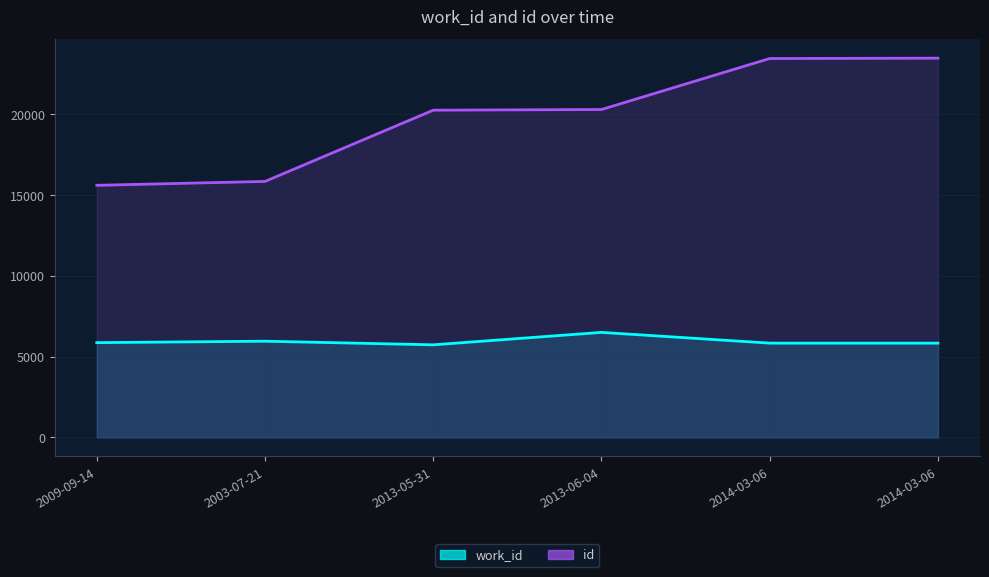

Read the work_id value at 2009-09-14, to the nearest 100.

5900